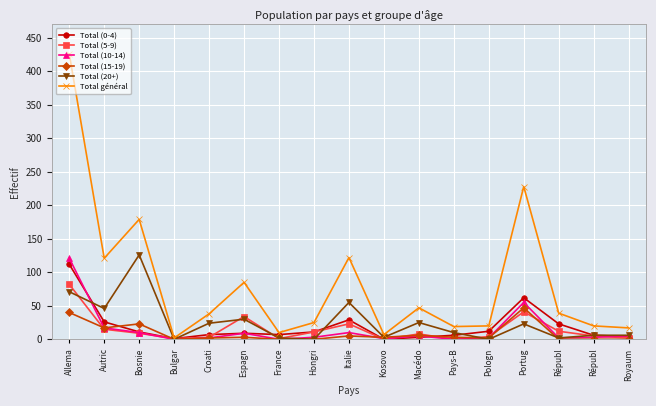

Is it true that Total (15-19) equals 17 at Républ?

False